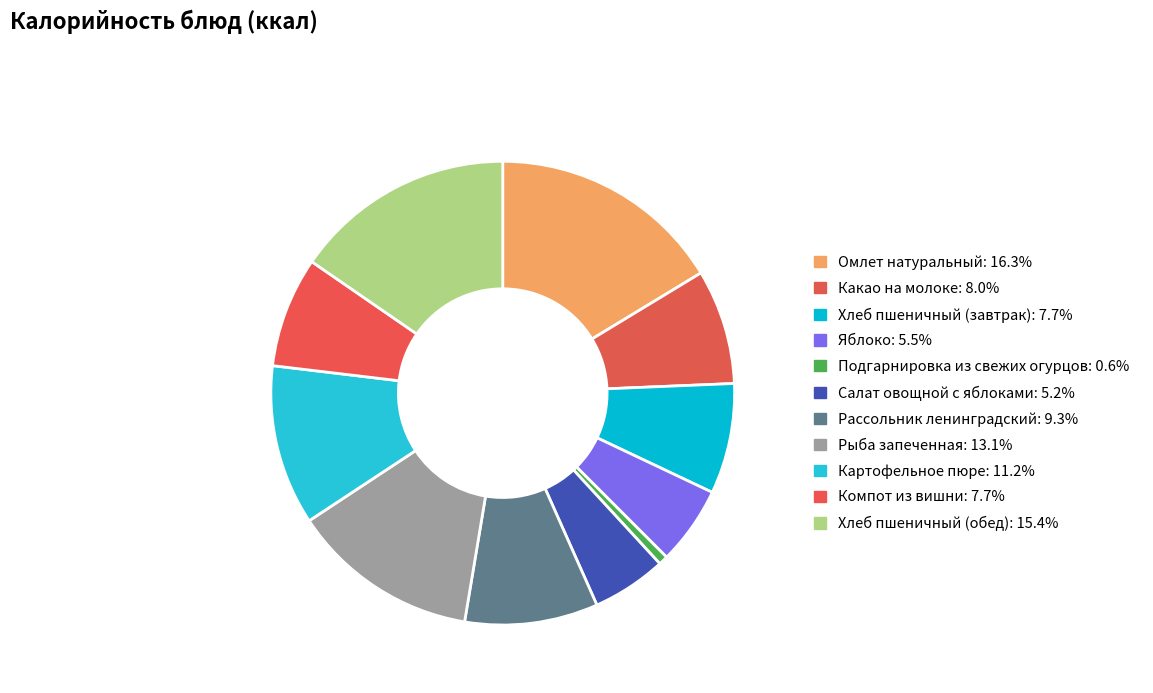

Which category has the smallest portion of the pie?

Подгарнировка из свежих огурцов